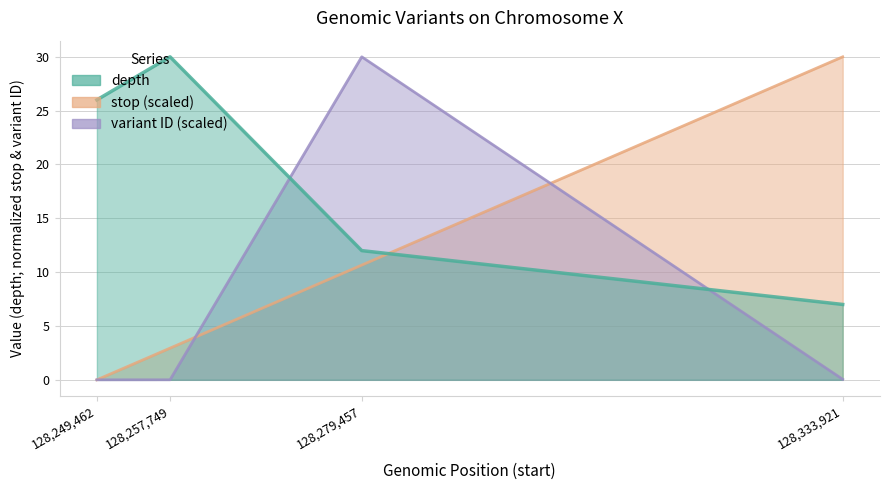

What is the total value across all series at 128257749?

32.9